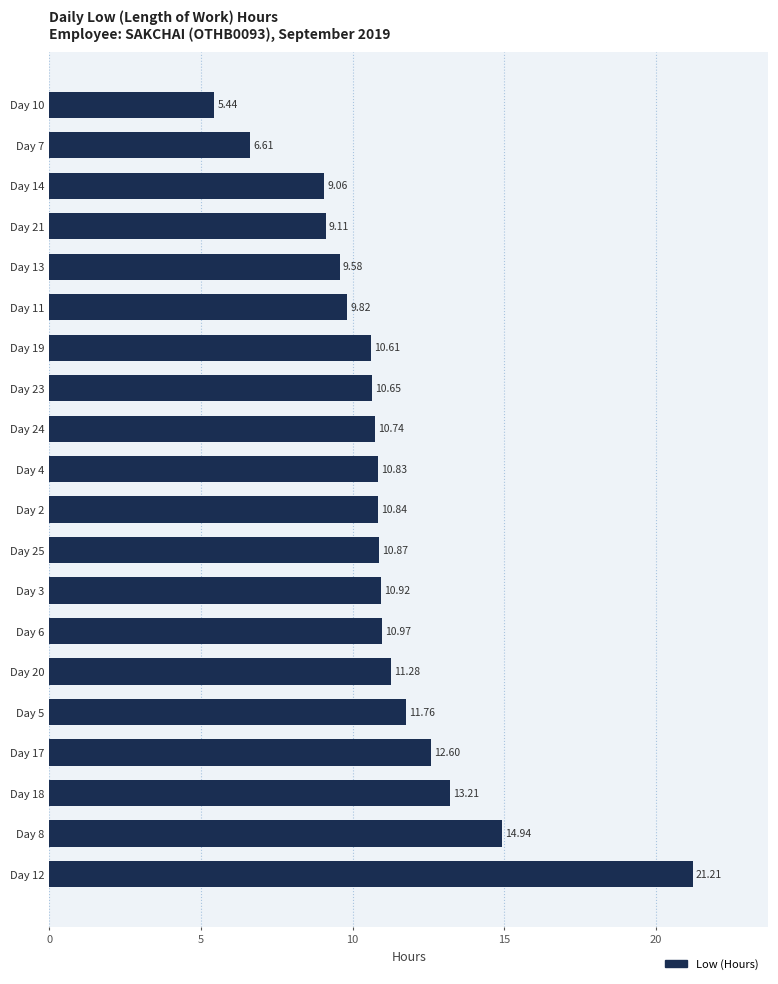

Approximately how many times larger is the value at Day 20 compared to Day 14?

1.2